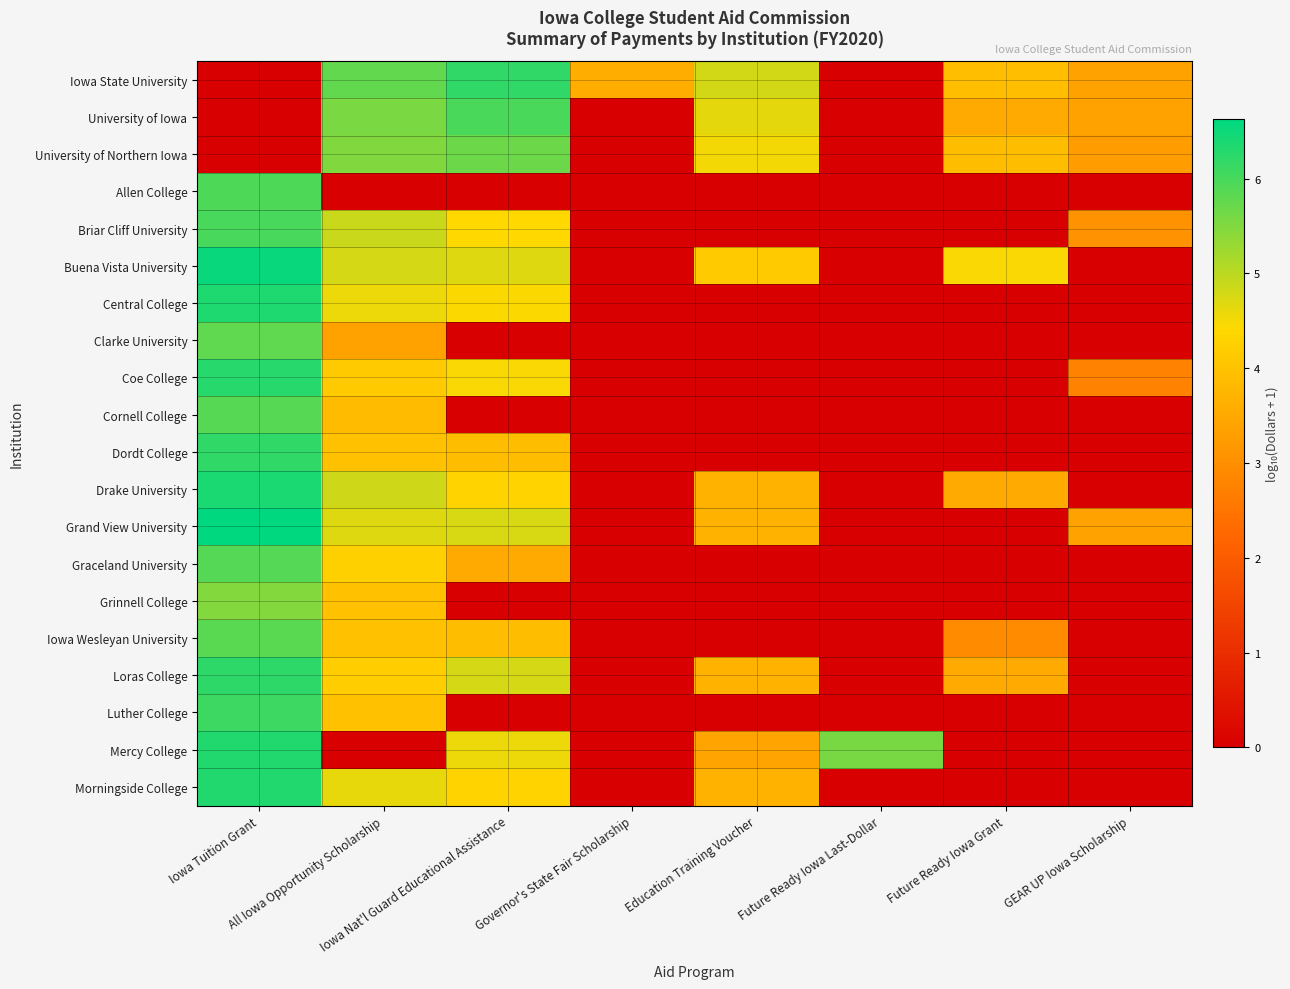

Reading left to right, what are all the values shown in this chart?

Iowa State University: Iowa Tuition Grant=0.0	All Iowa Opportunity Scholarship=5.8	Iowa Nat'l Guard Educational Assistance=6.2	Governor's State Fair Scholarship=3.6	Education Training Voucher=4.8	Future Ready Iowa Last-Dollar=0.0	Future Ready Iowa Grant=3.9	GEAR UP Iowa Scholarship=3.4
University of Iowa: Iowa Tuition Grant=0.0	All Iowa Opportunity Scholarship=5.5	Iowa Nat'l Guard Educational Assistance=6.0	Governor's State Fair Scholarship=0.0	Education Training Voucher=4.7	Future Ready Iowa Last-Dollar=0.0	Future Ready Iowa Grant=3.5	GEAR UP Iowa Scholarship=3.4
University of Northern Iowa: Iowa Tuition Grant=0.0	All Iowa Opportunity Scholarship=5.5	Iowa Nat'l Guard Educational Assistance=5.7	Governor's State Fair Scholarship=0.0	Education Training Voucher=4.5	Future Ready Iowa Last-Dollar=0.0	Future Ready Iowa Grant=3.9	GEAR UP Iowa Scholarship=3.3
Allen College: Iowa Tuition Grant=5.9	All Iowa Opportunity Scholarship=0.0	Iowa Nat'l Guard Educational Assistance=0.0	Governor's State Fair Scholarship=0.0	Education Training Voucher=0.0	Future Ready Iowa Last-Dollar=0.0	Future Ready Iowa Grant=0.0	GEAR UP Iowa Scholarship=0.0
Briar Cliff University: Iowa Tuition Grant=6.0	All Iowa Opportunity Scholarship=4.9	Iowa Nat'l Guard Educational Assistance=4.4	Governor's State Fair Scholarship=0.0	Education Training Voucher=0.0	Future Ready Iowa Last-Dollar=0.0	Future Ready Iowa Grant=0.0	GEAR UP Iowa Scholarship=3.1
Buena Vista University: Iowa Tuition Grant=6.5	All Iowa Opportunity Scholarship=4.8	Iowa Nat'l Guard Educational Assistance=4.7	Governor's State Fair Scholarship=0.0	Education Training Voucher=4.2	Future Ready Iowa Last-Dollar=0.0	Future Ready Iowa Grant=4.5	GEAR UP Iowa Scholarship=0.0
Central College: Iowa Tuition Grant=6.4	All Iowa Opportunity Scholarship=4.6	Iowa Nat'l Guard Educational Assistance=4.5	Governor's State Fair Scholarship=0.0	Education Training Voucher=0.0	Future Ready Iowa Last-Dollar=0.0	Future Ready Iowa Grant=0.0	GEAR UP Iowa Scholarship=0.0
Clarke University: Iowa Tuition Grant=5.8	All Iowa Opportunity Scholarship=3.4	Iowa Nat'l Guard Educational Assistance=0.0	Governor's State Fair Scholarship=0.0	Education Training Voucher=0.0	Future Ready Iowa Last-Dollar=0.0	Future Ready Iowa Grant=0.0	GEAR UP Iowa Scholarship=0.0
Coe College: Iowa Tuition Grant=6.3	All Iowa Opportunity Scholarship=4.1	Iowa Nat'l Guard Educational Assistance=4.5	Governor's State Fair Scholarship=0.0	Education Training Voucher=0.0	Future Ready Iowa Last-Dollar=0.0	Future Ready Iowa Grant=0.0	GEAR UP Iowa Scholarship=2.8
Cornell College: Iowa Tuition Grant=5.9	All Iowa Opportunity Scholarship=3.8	Iowa Nat'l Guard Educational Assistance=0.0	Governor's State Fair Scholarship=0.0	Education Training Voucher=0.0	Future Ready Iowa Last-Dollar=0.0	Future Ready Iowa Grant=0.0	GEAR UP Iowa Scholarship=0.0
Dordt College: Iowa Tuition Grant=6.2	All Iowa Opportunity Scholarship=4.0	Iowa Nat'l Guard Educational Assistance=3.9	Governor's State Fair Scholarship=0.0	Education Training Voucher=0.0	Future Ready Iowa Last-Dollar=0.0	Future Ready Iowa Grant=0.0	GEAR UP Iowa Scholarship=0.0
Drake University: Iowa Tuition Grant=6.4	All Iowa Opportunity Scholarship=4.8	Iowa Nat'l Guard Educational Assistance=4.3	Governor's State Fair Scholarship=0.0	Education Training Voucher=3.7	Future Ready Iowa Last-Dollar=0.0	Future Ready Iowa Grant=3.5	GEAR UP Iowa Scholarship=0.0
Grand View University: Iowa Tuition Grant=6.6	All Iowa Opportunity Scholarship=4.7	Iowa Nat'l Guard Educational Assistance=4.8	Governor's State Fair Scholarship=0.0	Education Training Voucher=3.7	Future Ready Iowa Last-Dollar=0.0	Future Ready Iowa Grant=0.0	GEAR UP Iowa Scholarship=3.4
Graceland University: Iowa Tuition Grant=5.9	All Iowa Opportunity Scholarship=4.3	Iowa Nat'l Guard Educational Assistance=3.5	Governor's State Fair Scholarship=0.0	Education Training Voucher=0.0	Future Ready Iowa Last-Dollar=0.0	Future Ready Iowa Grant=0.0	GEAR UP Iowa Scholarship=0.0
Grinnell College: Iowa Tuition Grant=5.5	All Iowa Opportunity Scholarship=4.0	Iowa Nat'l Guard Educational Assistance=0.0	Governor's State Fair Scholarship=0.0	Education Training Voucher=0.0	Future Ready Iowa Last-Dollar=0.0	Future Ready Iowa Grant=0.0	GEAR UP Iowa Scholarship=0.0
Iowa Wesleyan University: Iowa Tuition Grant=5.8	All Iowa Opportunity Scholarship=4.0	Iowa Nat'l Guard Educational Assistance=3.9	Governor's State Fair Scholarship=0.0	Education Training Voucher=0.0	Future Ready Iowa Last-Dollar=0.0	Future Ready Iowa Grant=2.9	GEAR UP Iowa Scholarship=0.0
Loras College: Iowa Tuition Grant=6.2	All Iowa Opportunity Scholarship=4.2	Iowa Nat'l Guard Educational Assistance=4.8	Governor's State Fair Scholarship=0.0	Education Training Voucher=3.7	Future Ready Iowa Last-Dollar=0.0	Future Ready Iowa Grant=3.5	GEAR UP Iowa Scholarship=0.0
Luther College: Iowa Tuition Grant=6.1	All Iowa Opportunity Scholarship=4.0	Iowa Nat'l Guard Educational Assistance=0.0	Governor's State Fair Scholarship=0.0	Education Training Voucher=0.0	Future Ready Iowa Last-Dollar=0.0	Future Ready Iowa Grant=0.0	GEAR UP Iowa Scholarship=0.0
Mercy College: Iowa Tuition Grant=6.3	All Iowa Opportunity Scholarship=0.0	Iowa Nat'l Guard Educational Assistance=4.6	Governor's State Fair Scholarship=0.0	Education Training Voucher=3.4	Future Ready Iowa Last-Dollar=5.6	Future Ready Iowa Grant=0.0	GEAR UP Iowa Scholarship=0.0
Morningside College: Iowa Tuition Grant=6.3	All Iowa Opportunity Scholarship=4.6	Iowa Nat'l Guard Educational Assistance=4.3	Governor's State Fair Scholarship=0.0	Education Training Voucher=3.7	Future Ready Iowa Last-Dollar=0.0	Future Ready Iowa Grant=0.0	GEAR UP Iowa Scholarship=0.0